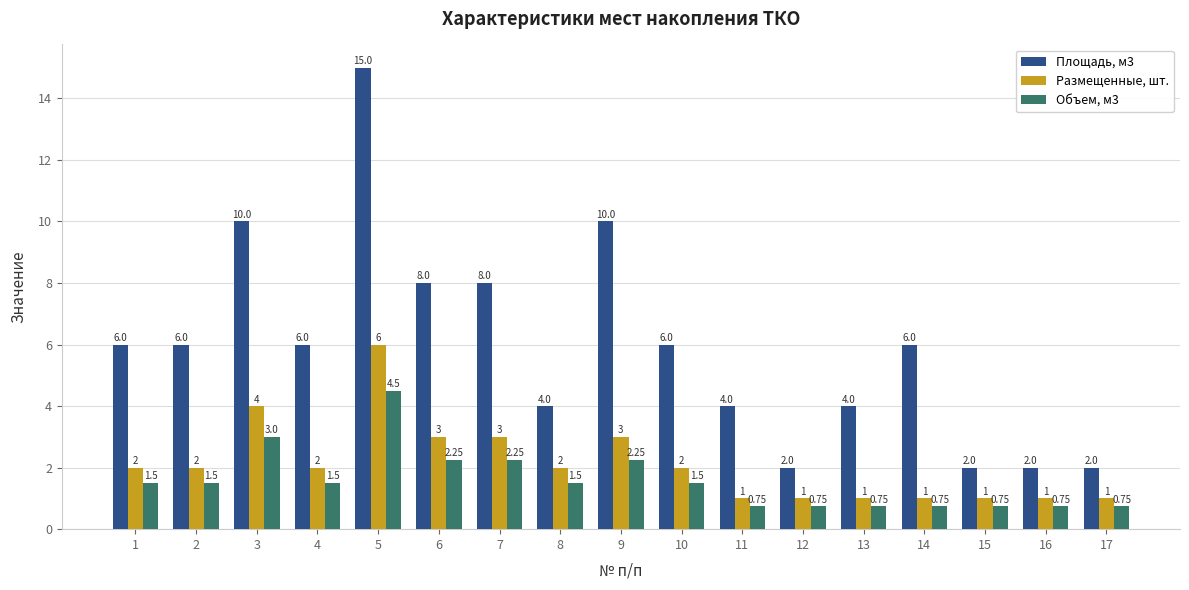

True or false: Площадь, м3 has a value of 2.0 at 16.

True